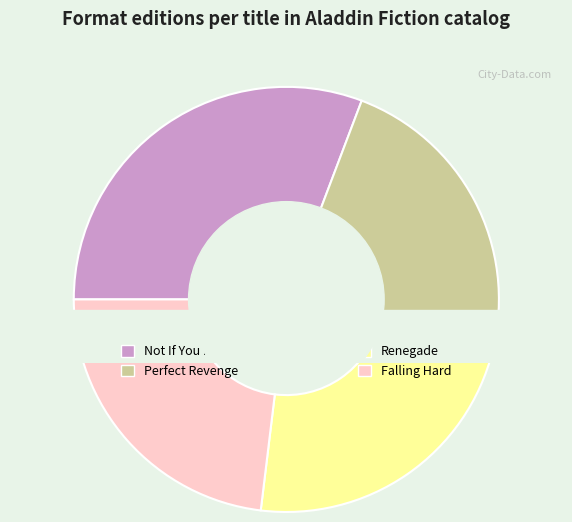

Which slice is the largest?

Not If You Break Up with Me First